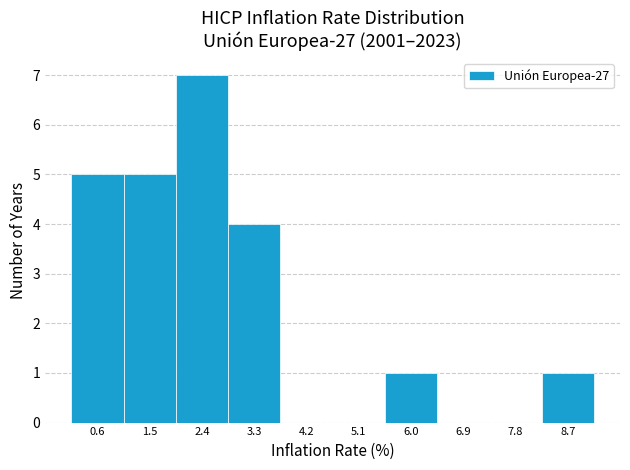

Reading left to right, list every bar in this chart as the range it spans on the x-axis followed by its height. Neither the bar edges nor the heights are printed on the chart, so give them approximately, as read against the axes.

0.10 to 1.01: 5
1.01 to 1.92: 5
1.92 to 2.83: 7
2.83 to 3.74: 4
3.74 to 4.65: 0
4.65 to 5.56: 0
5.56 to 6.47: 1
6.47 to 7.38: 0
7.38 to 8.29: 0
8.29 to 9.20: 1